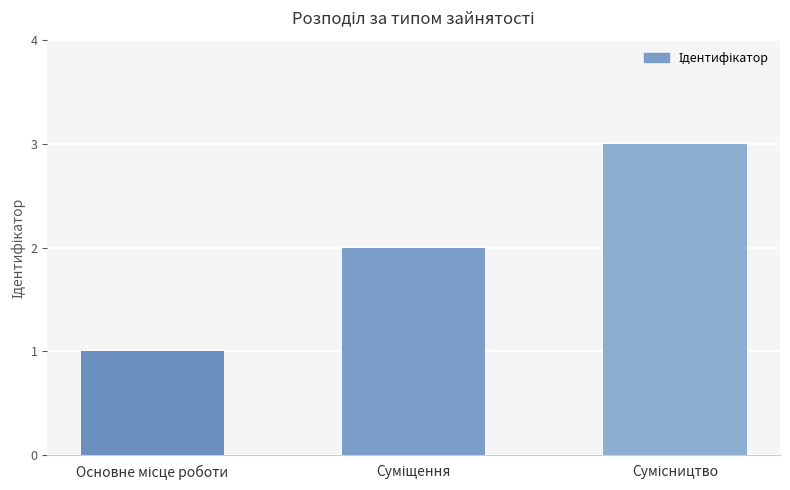

What is the greatest value displayed?

3